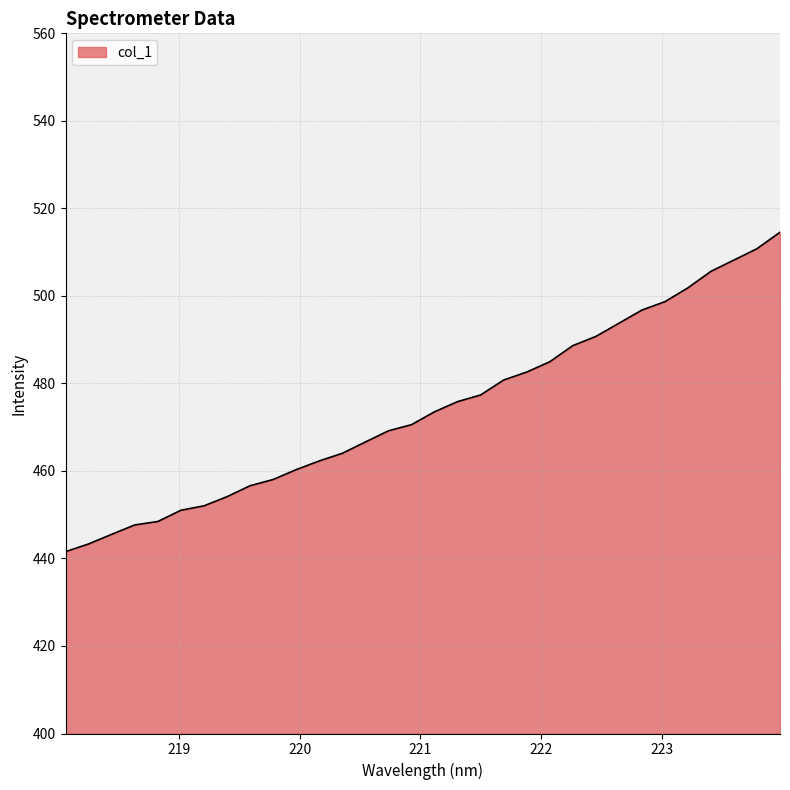

What is the minimum value shown in the chart?

441.6